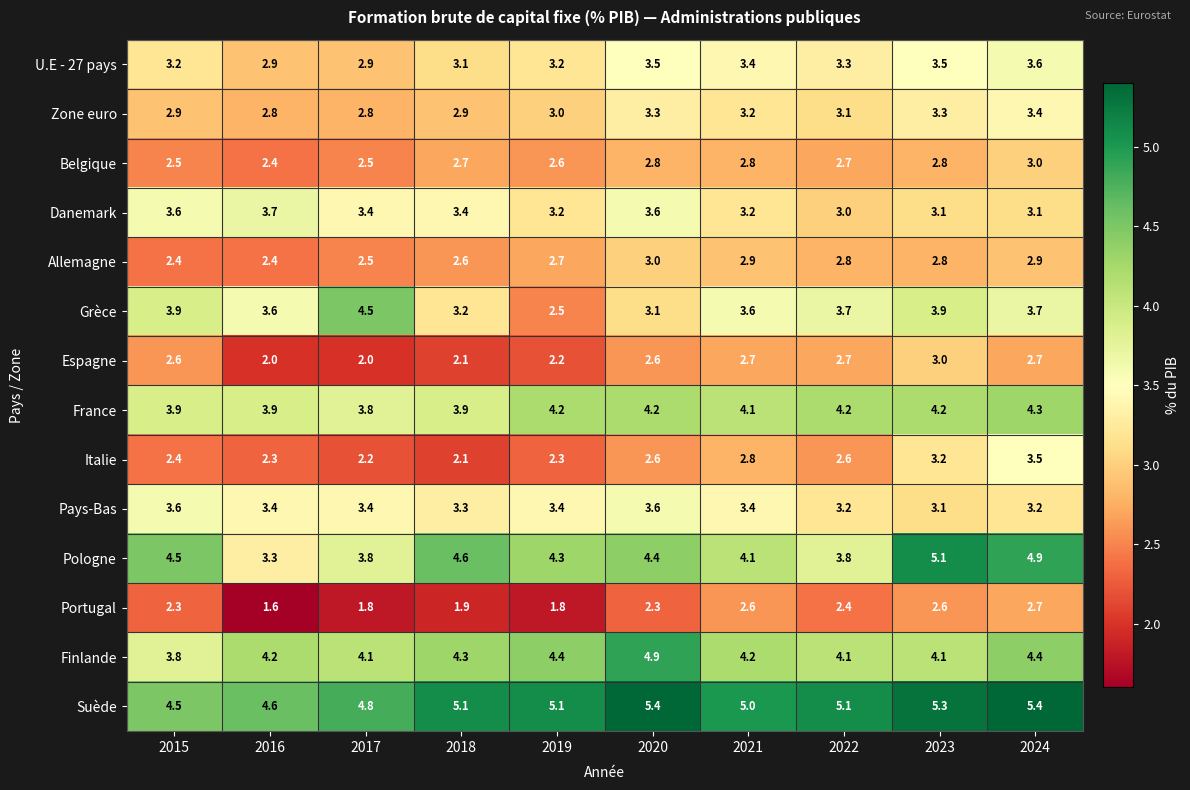

What is the lowest value of the Belgique series?

2.4